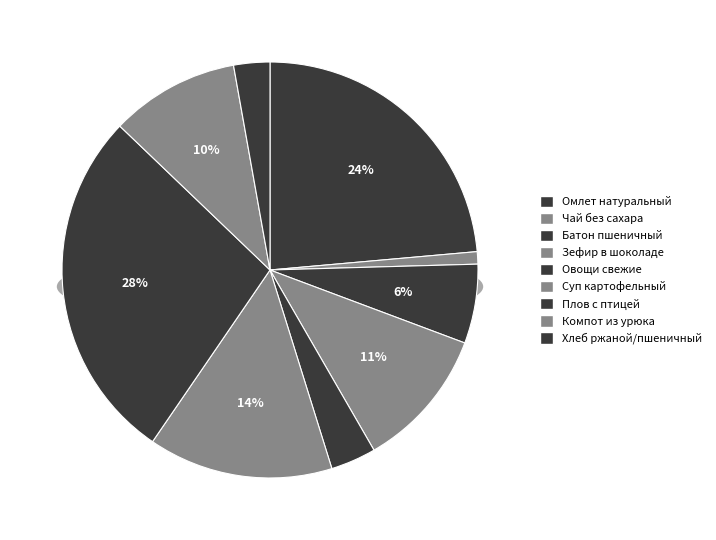

Is it true that Зефир в шоколаде is 11% of the pie?

True